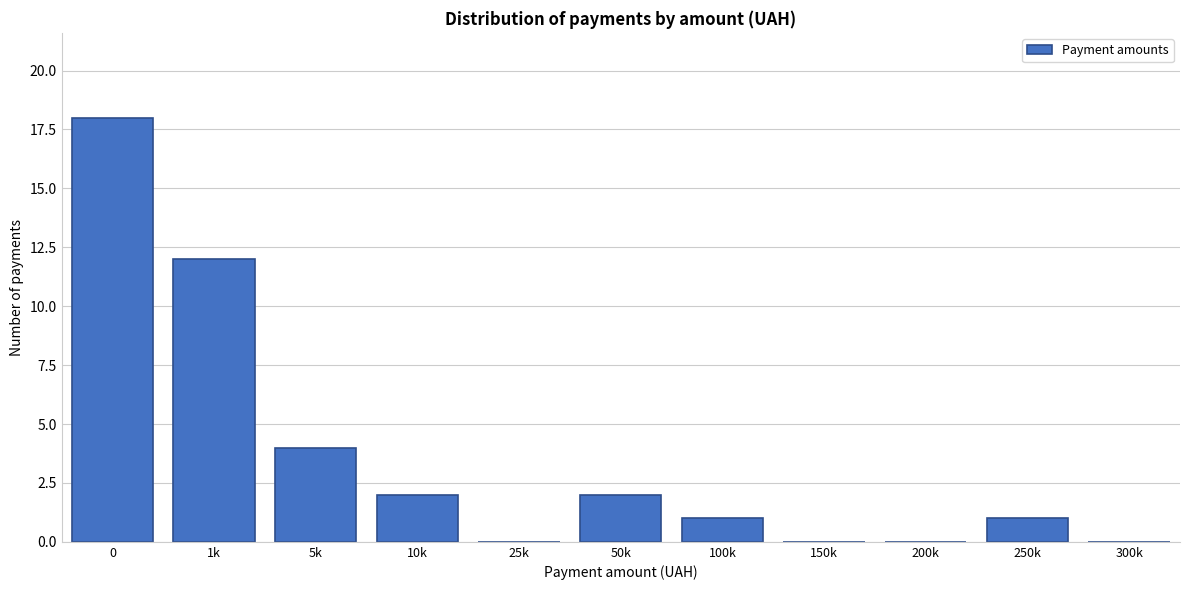

Reading left to right, list all the values displayed in this chart.

0=18	1k=12	5k=4	10k=2	25k=0	50k=2	100k=1	150k=0	200k=0	250k=1	300k=0